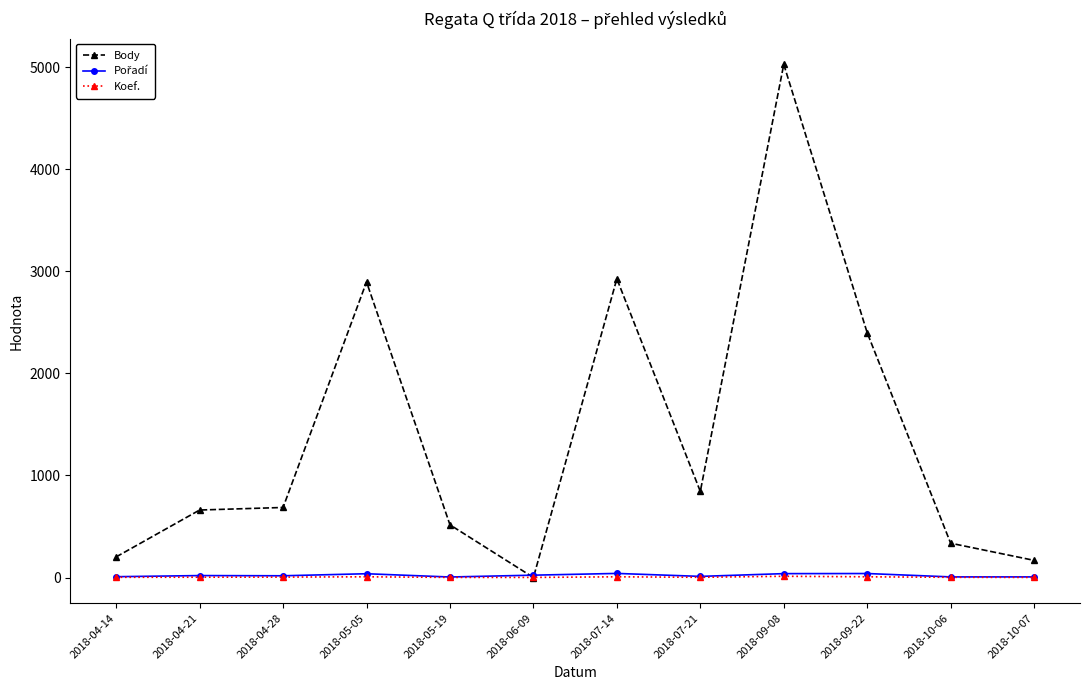

The Body series shows 1181 at 2018-07-21. True or false?

False